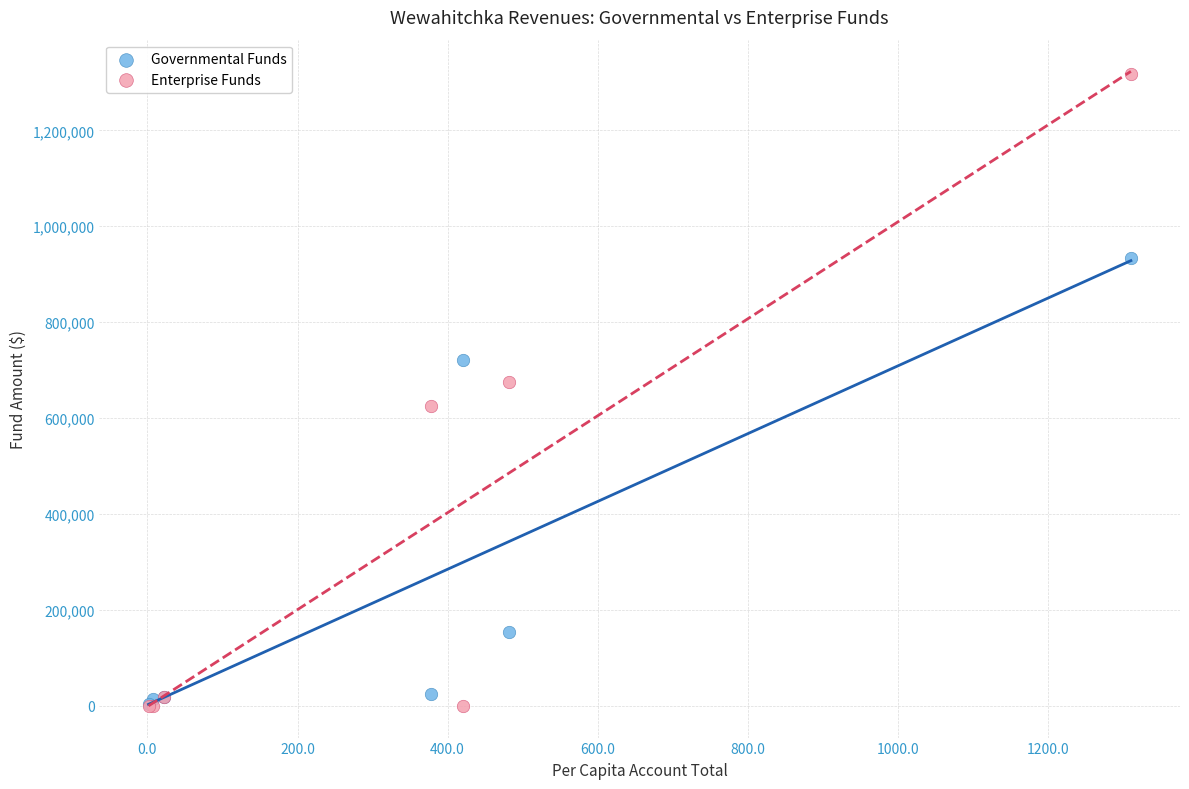

Across all series, what Y value is closest to 659263?

674833